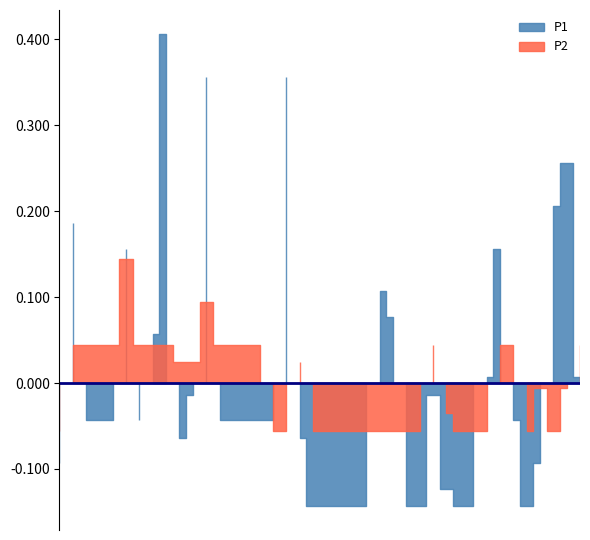

True or false: P1 has a value of 0.3 at 00:18.

False